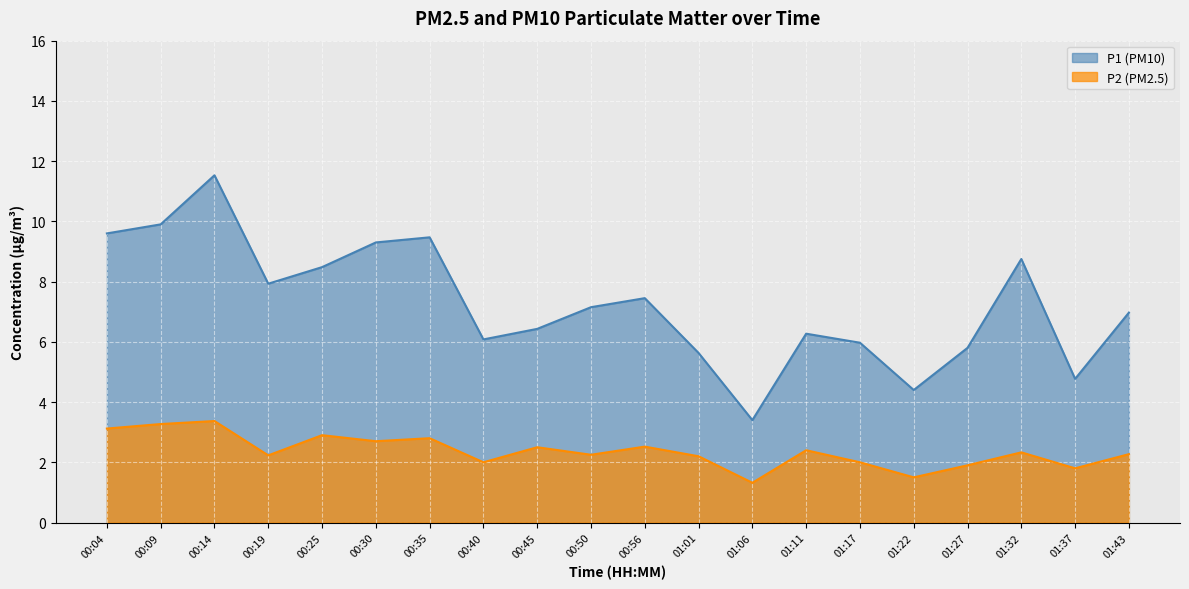

Rank the series by their maximum value, from lowest to highest.

P2 (PM2.5), P1 (PM10)